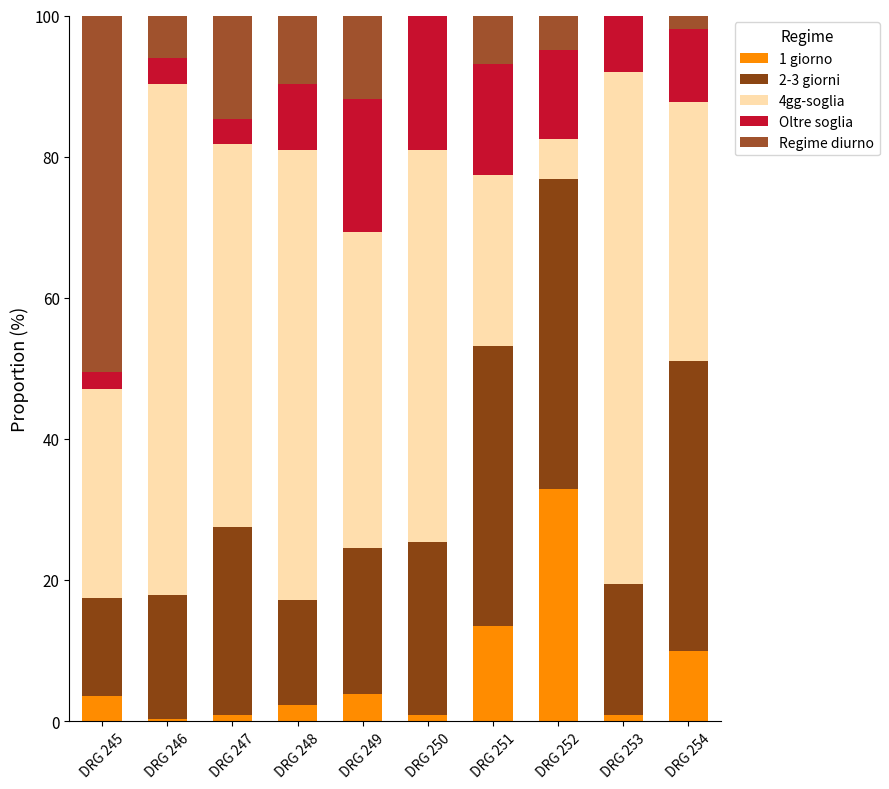

Are the bars grouped side by side (vs. stacked)?

No